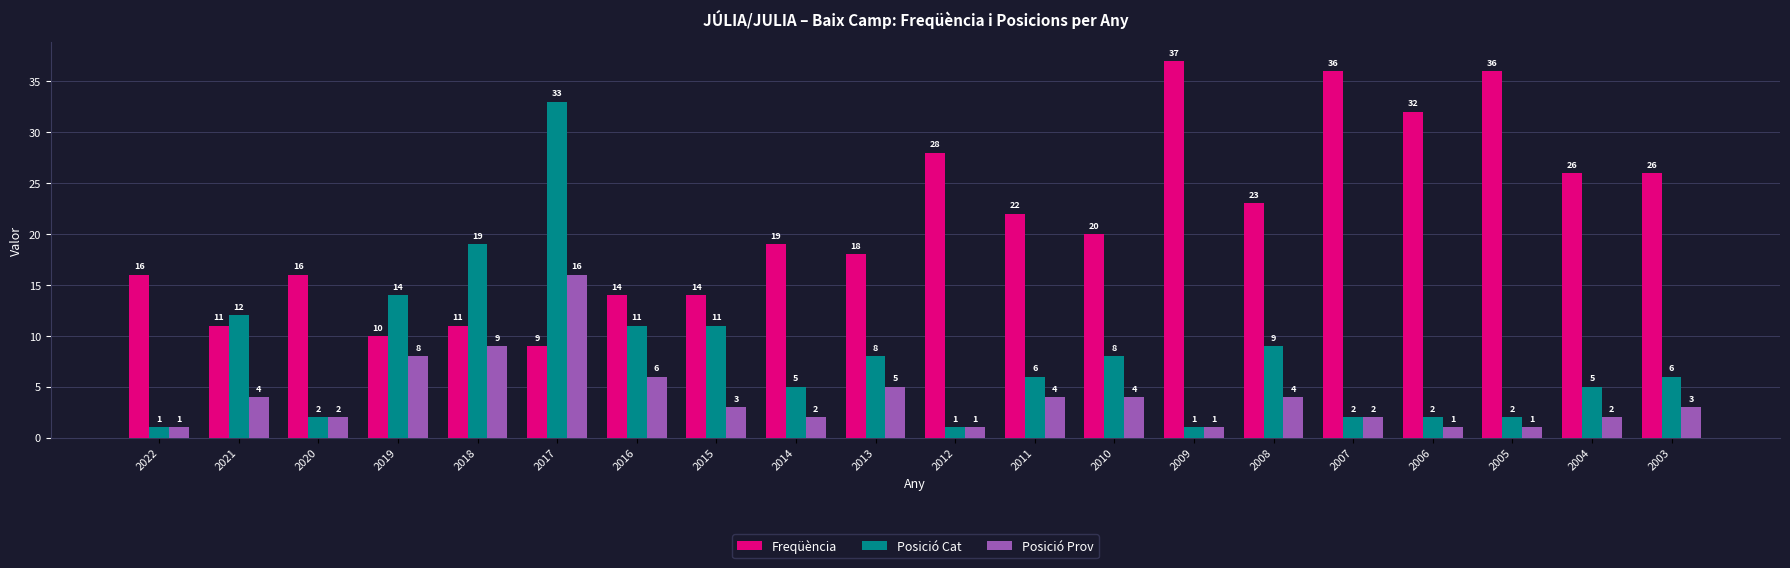

How many bars are there in total?

60